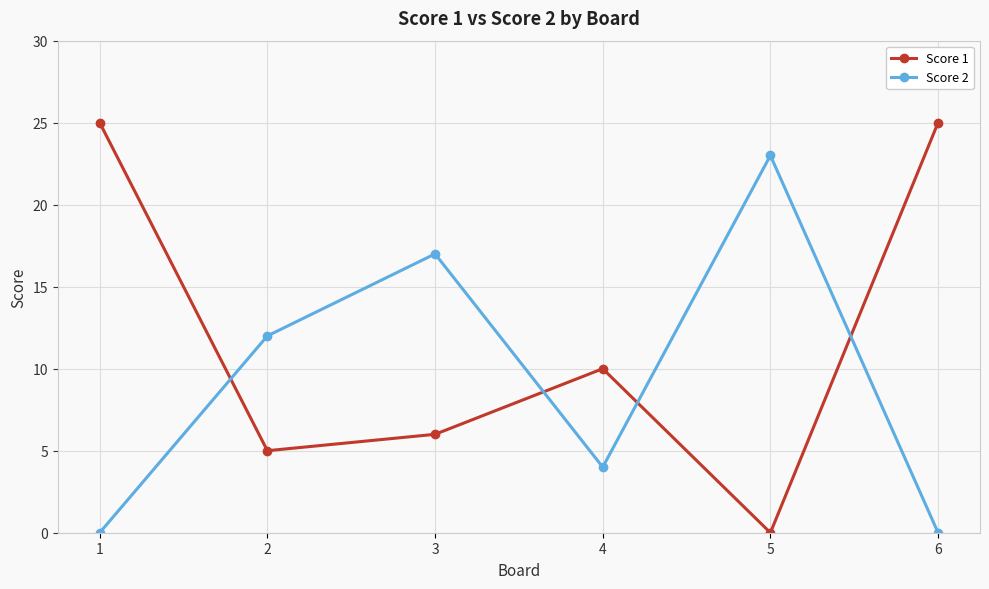

How many times do Score 1 and Score 2 cross each other?

4